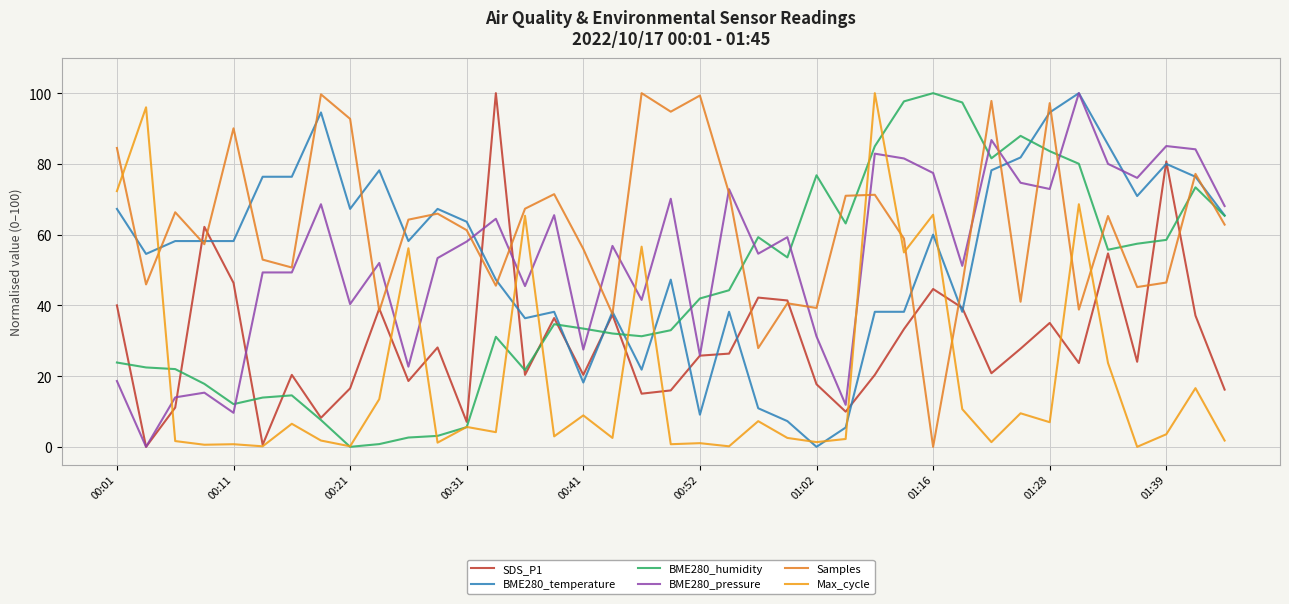

Is this an area chart (filled region under the line)?

No